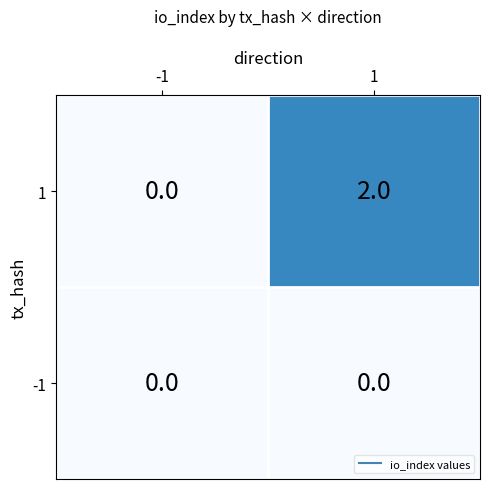

Rank the series by their maximum value, from highest to lowest.

1, -1